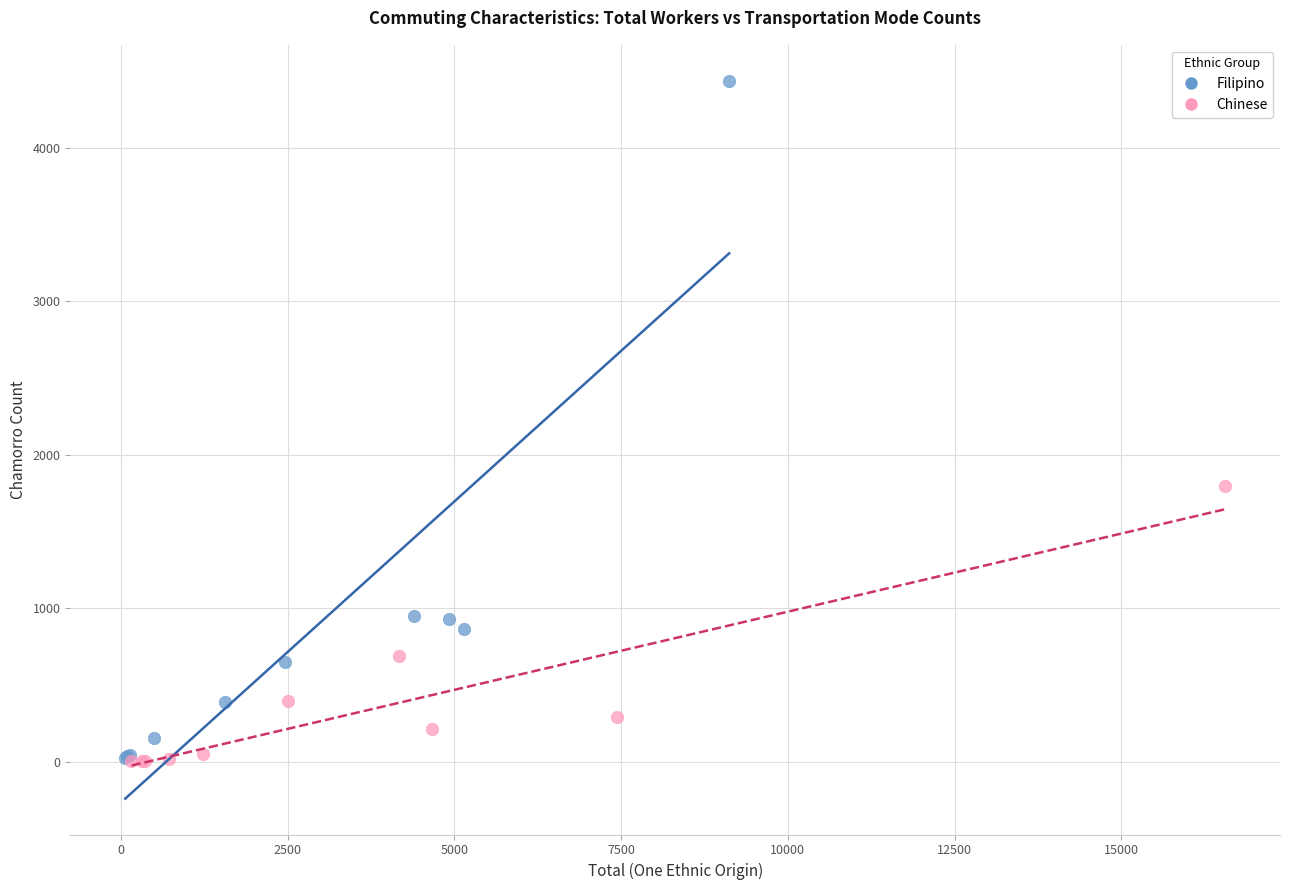

Which series contains the highest Y value?

Filipino